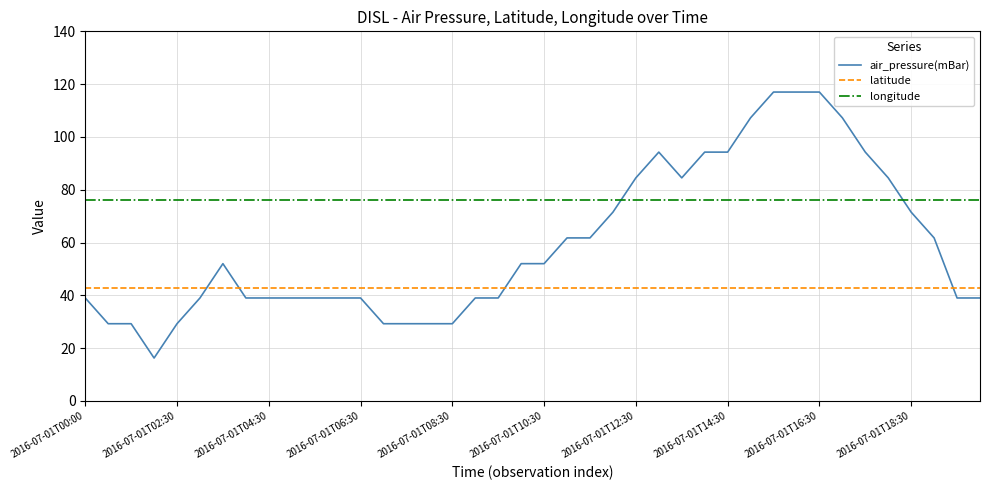

List the series in order of their overall mean, lowest first.

latitude, air_pressure(mBar), longitude